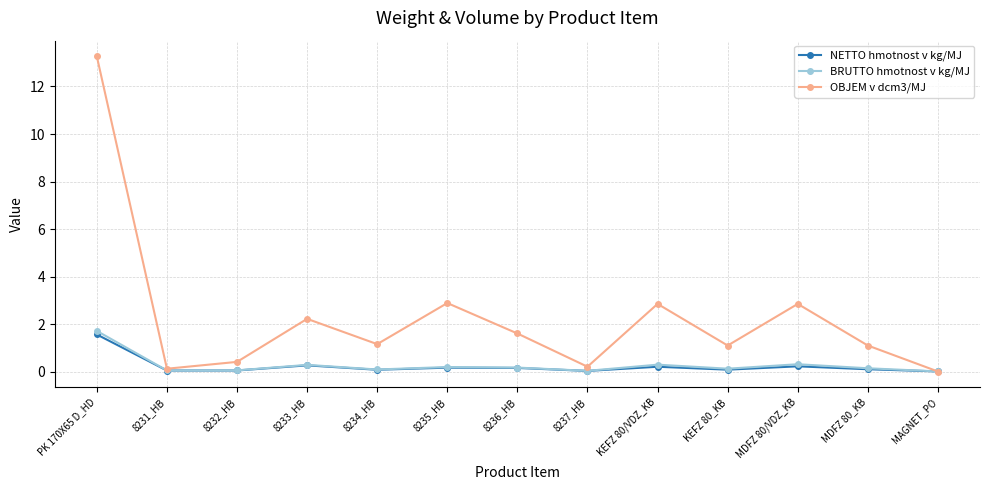

At which label does OBJEM v dcm3/MJ reach its minimum?

MAGNET_PO